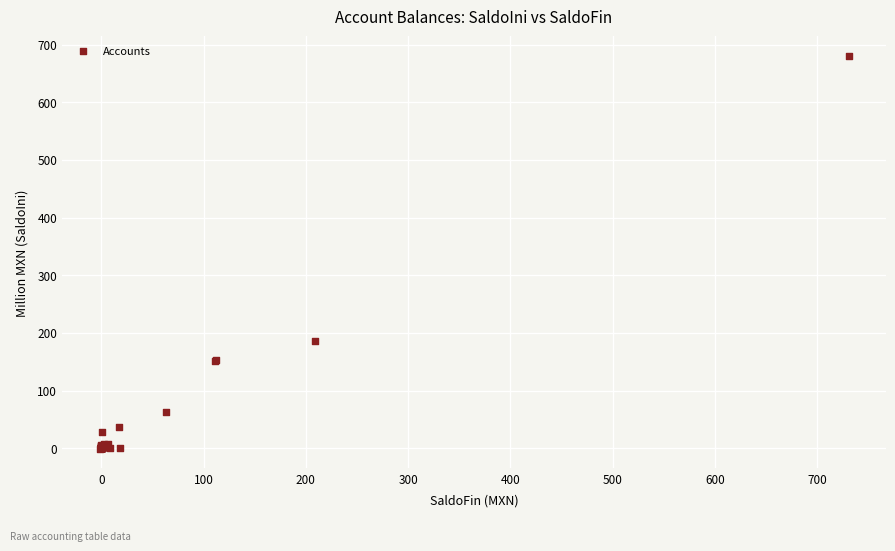

What Y value in the scatter plot is closest to 339?

186.4